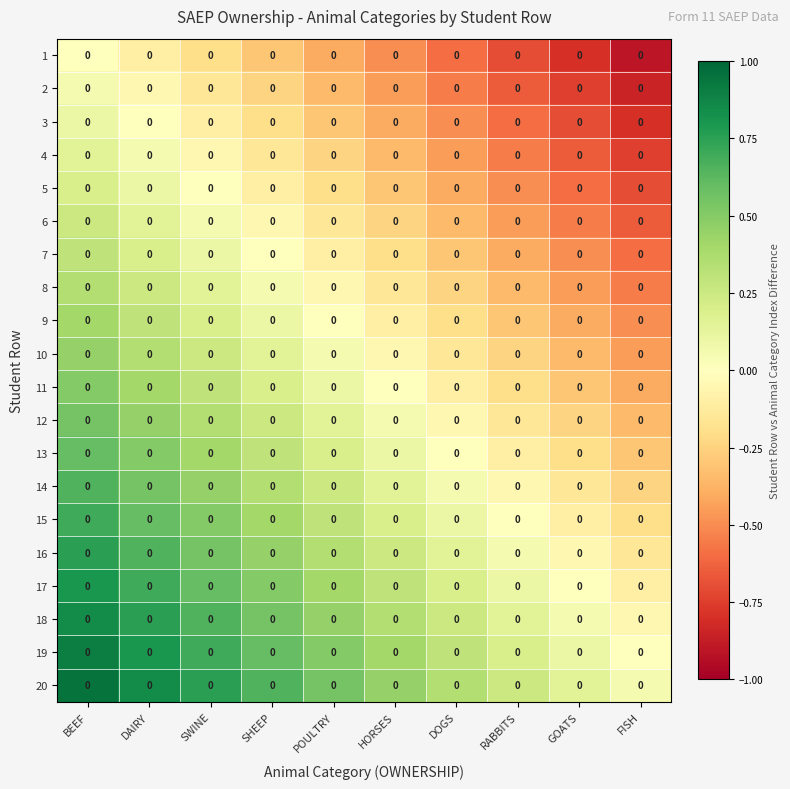

True or false: 7 has a value of -0.3 at DOGS.

True